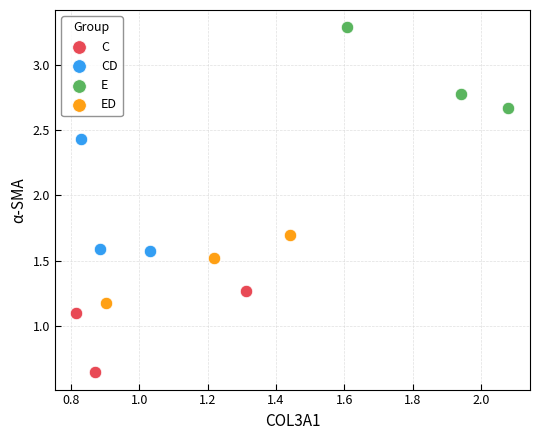

Which series has the widest spread of Y values?

CD